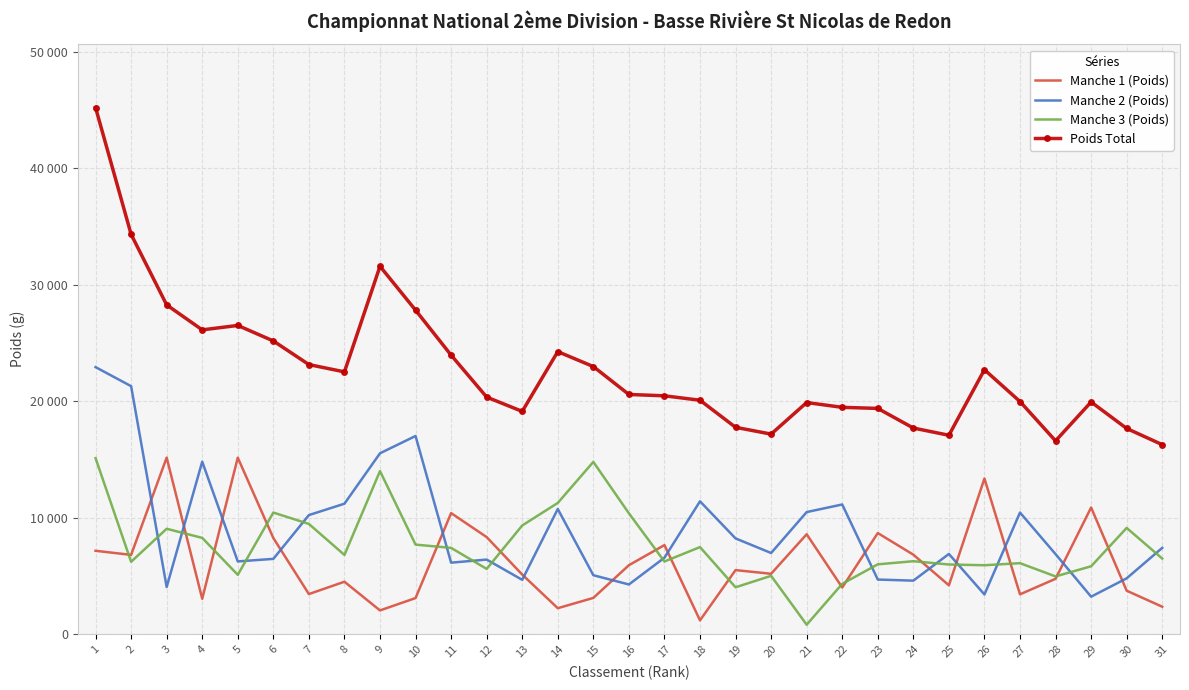

What are all the series names shown in the legend?

Manche 1 (Poids), Manche 2 (Poids), Manche 3 (Poids), Poids Total